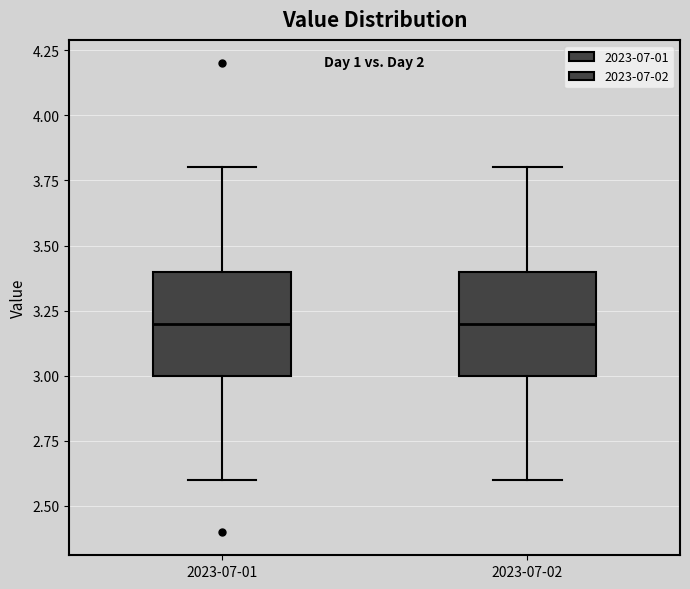

Where does the median line of the box for 2023-07-01 sit on the y-axis? The values are not printed on the chart, so give them approximately, as read against the axis.

3.2